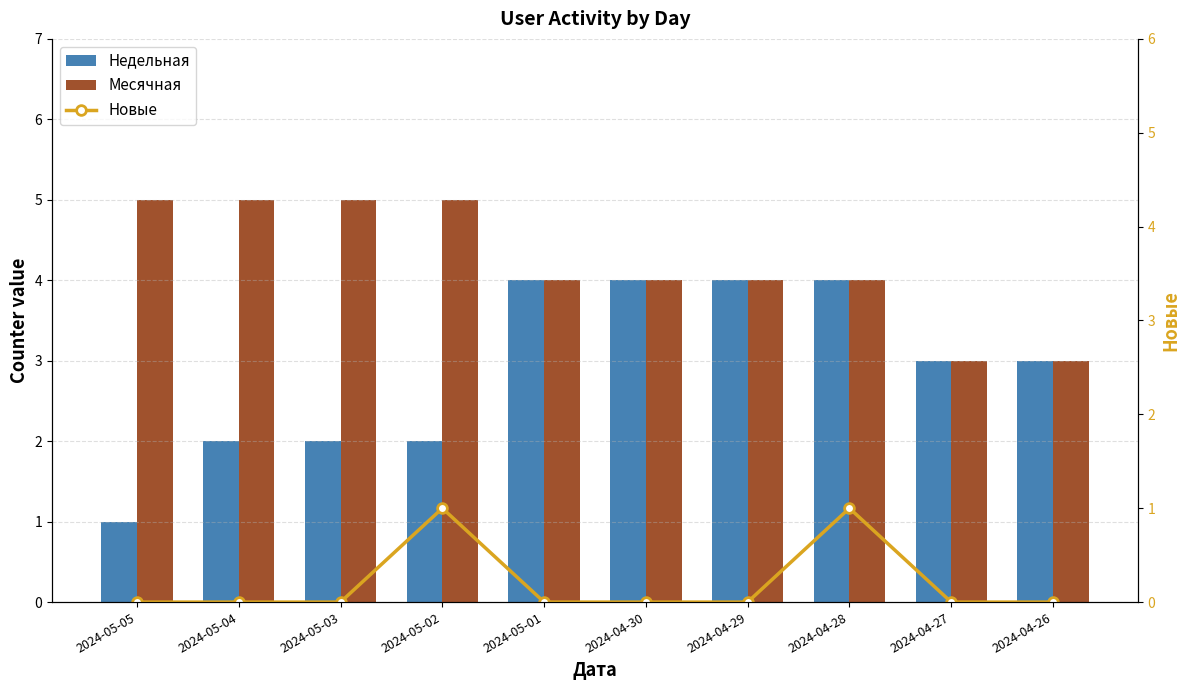

What is the difference between the highest and lowest values at 2024-04-30?

4